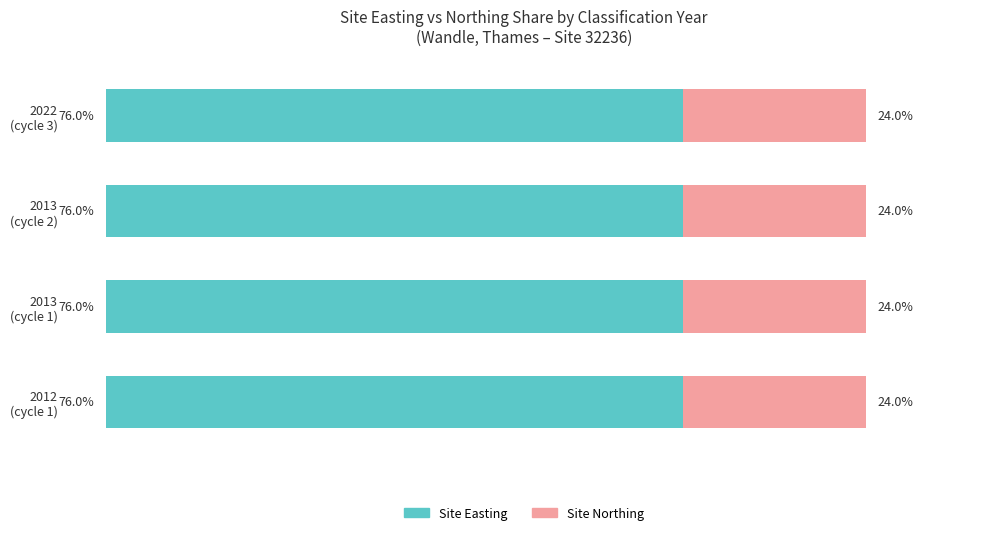

What are all the series names shown in the legend?

Site Easting, Site Northing